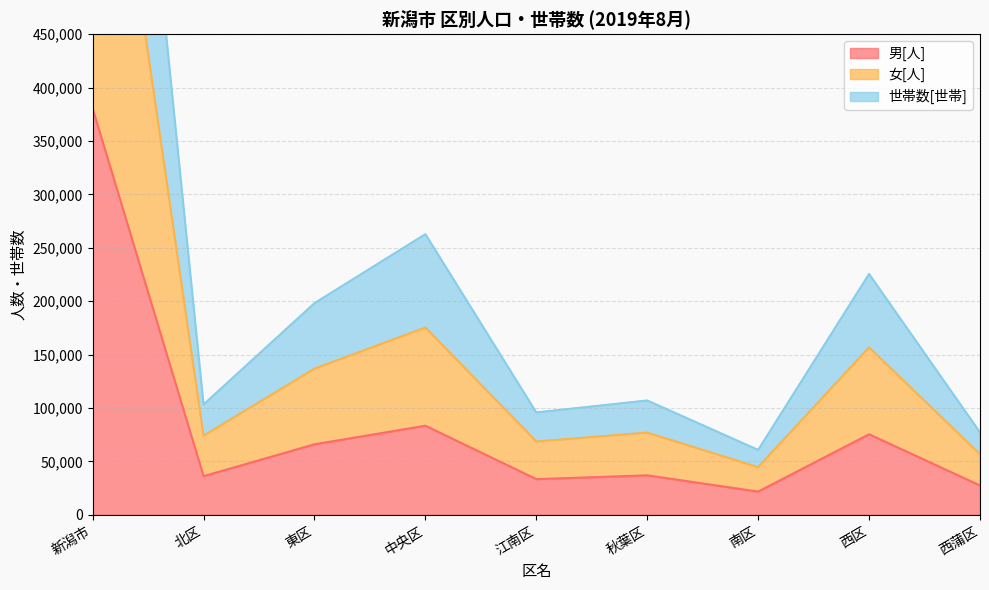

At which label does 世帯数[世帯] first exceed 107010?

新潟市